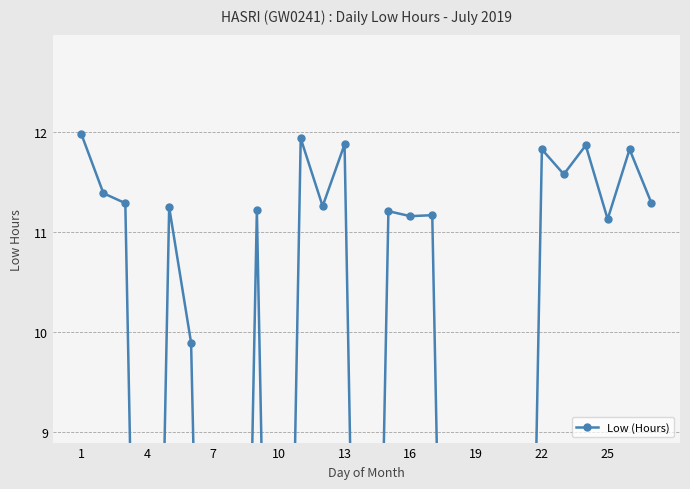

At which category does the chart reach its minimum across all series?

4